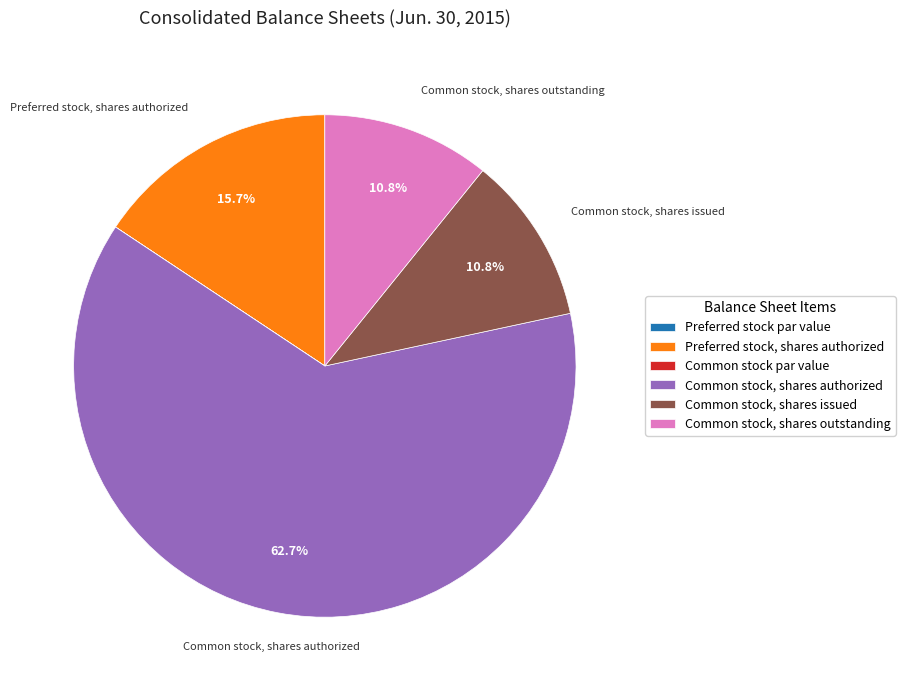

Do Common stock, shares issued and Common stock, shares authorized together represent more than half of the pie?

Yes